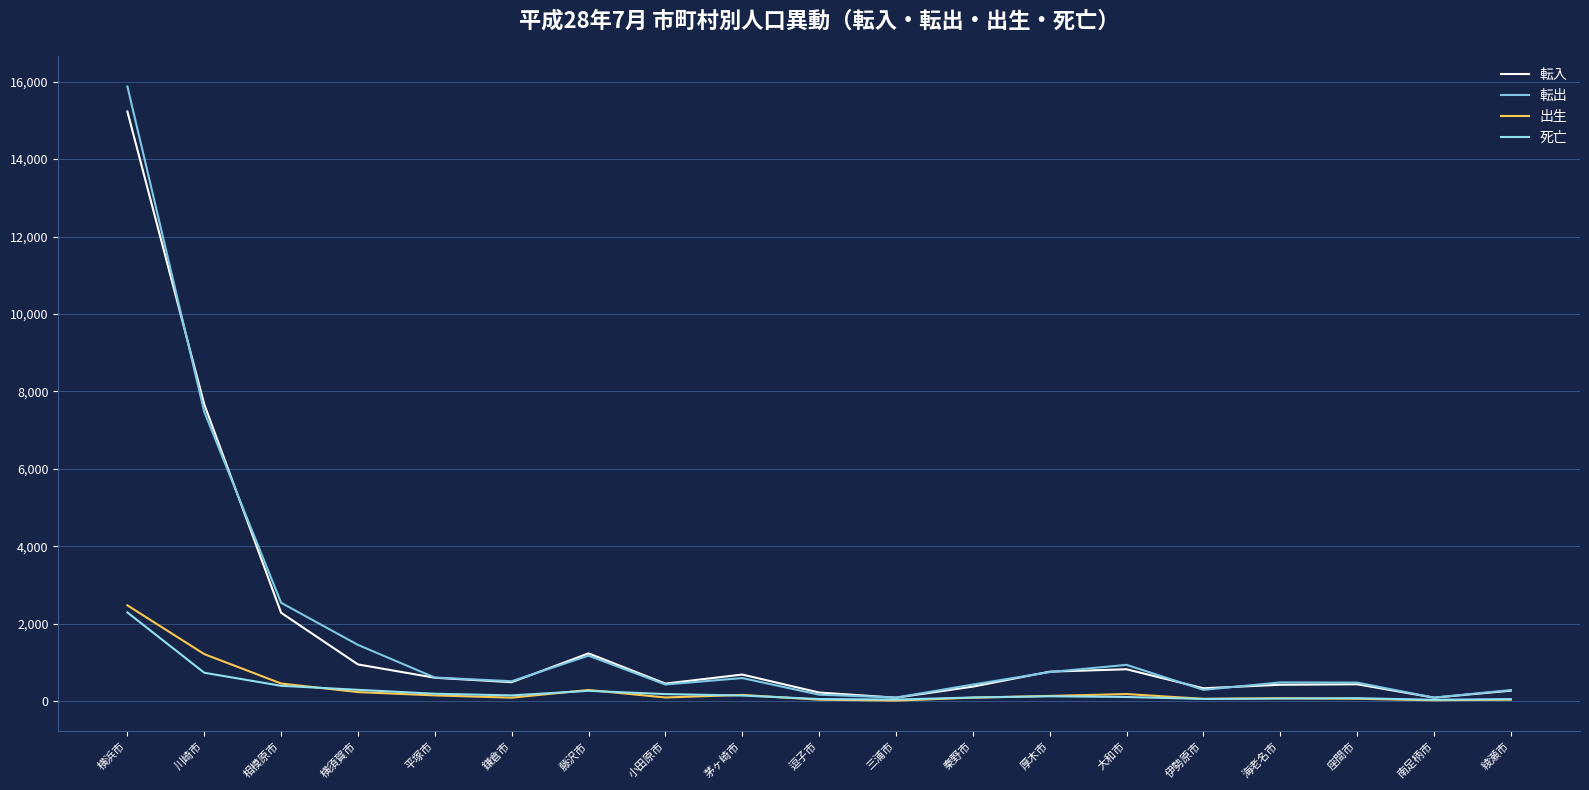

What is the lowest value of the 転入 series?

88